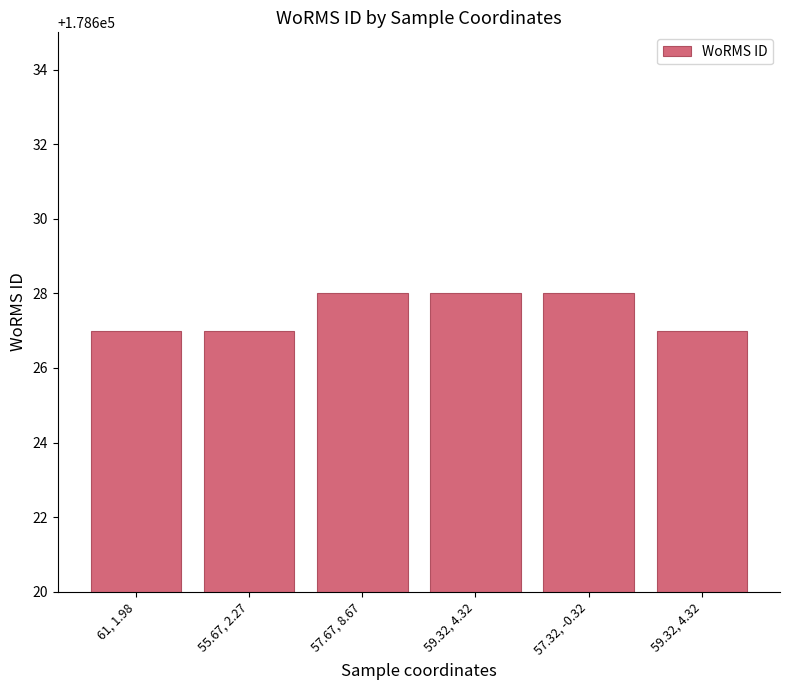

How many data points does each series have?

6